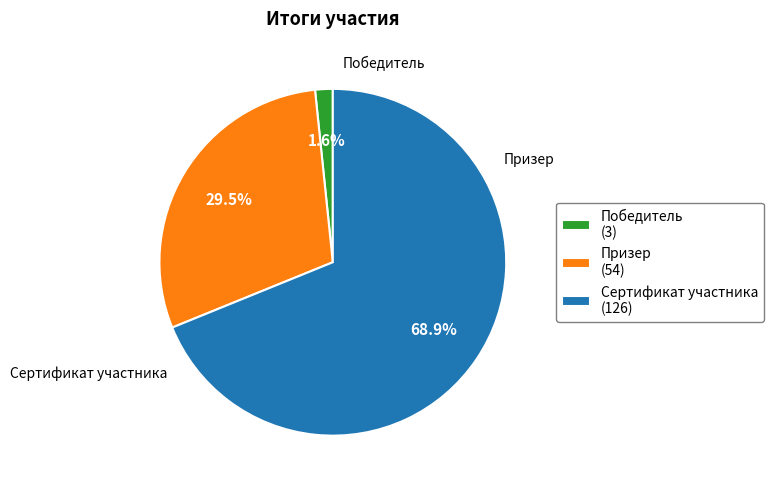

Which has a higher value, Победитель or Призер?

Призер